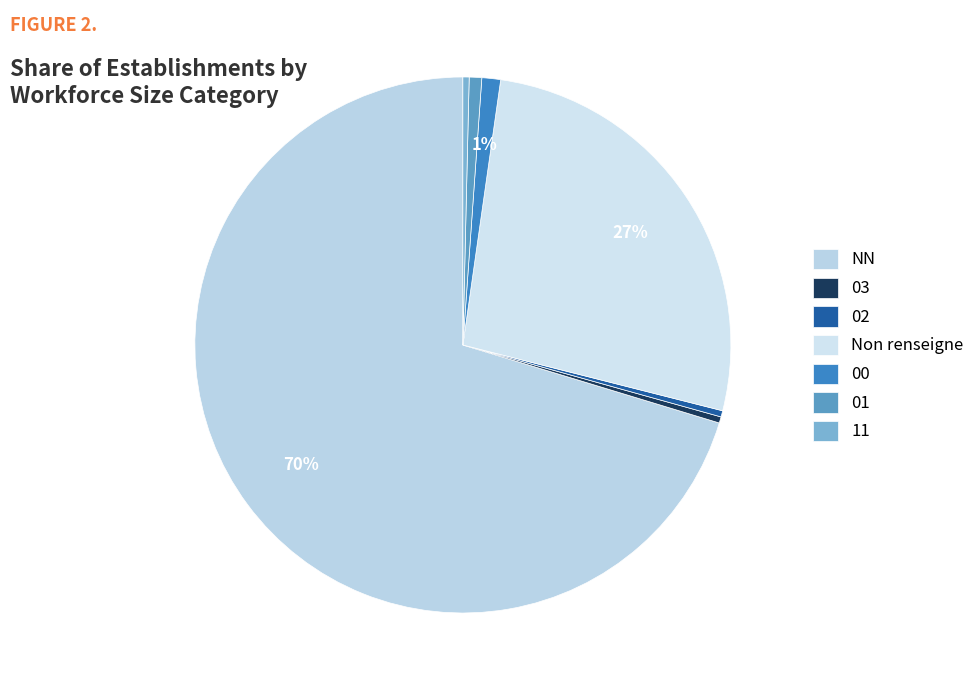

What percentage do 01 and 00 together represent?

1.9%